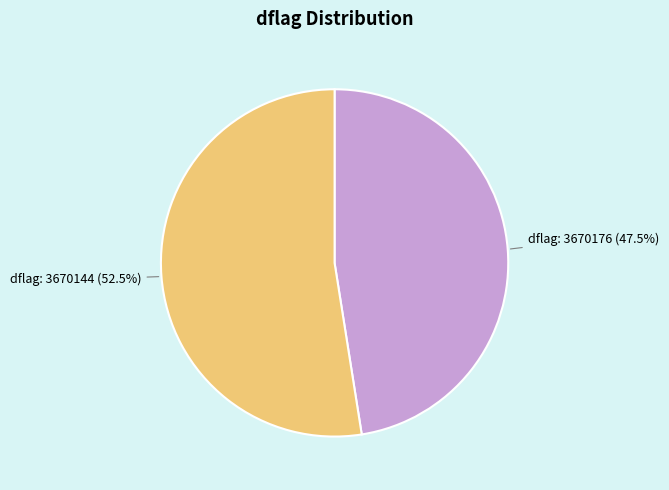

How many slices are in this pie chart?

2